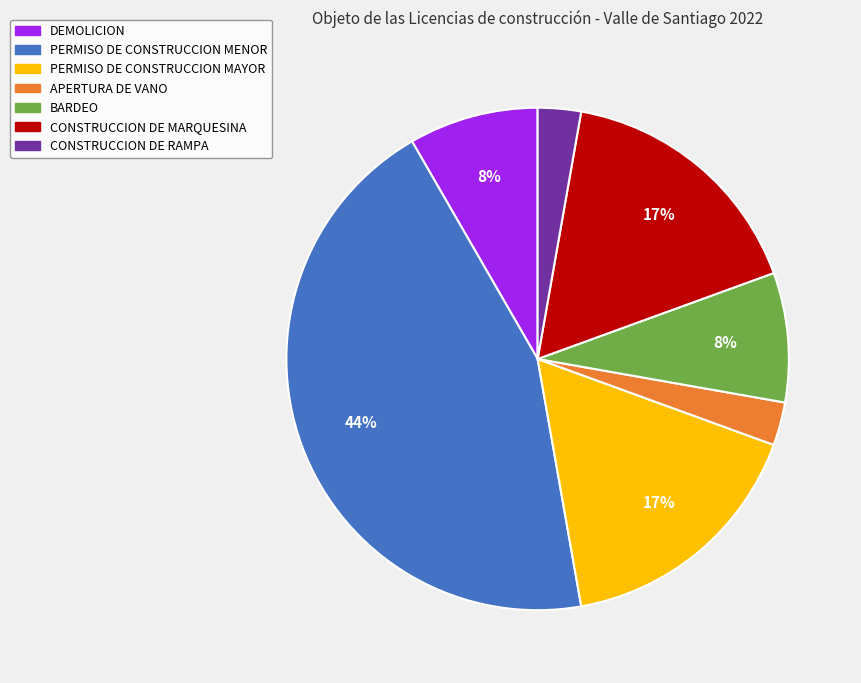

Is the sum of DEMOLICION and CONSTRUCCION DE MARQUESINA greater than half?

No